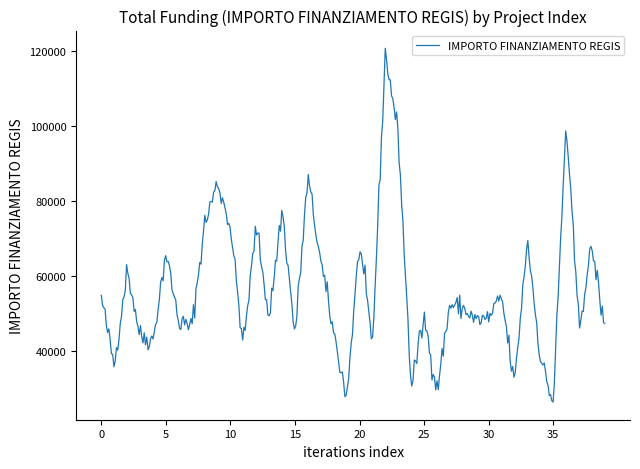

What is the maximum value shown in the chart?

120828.2